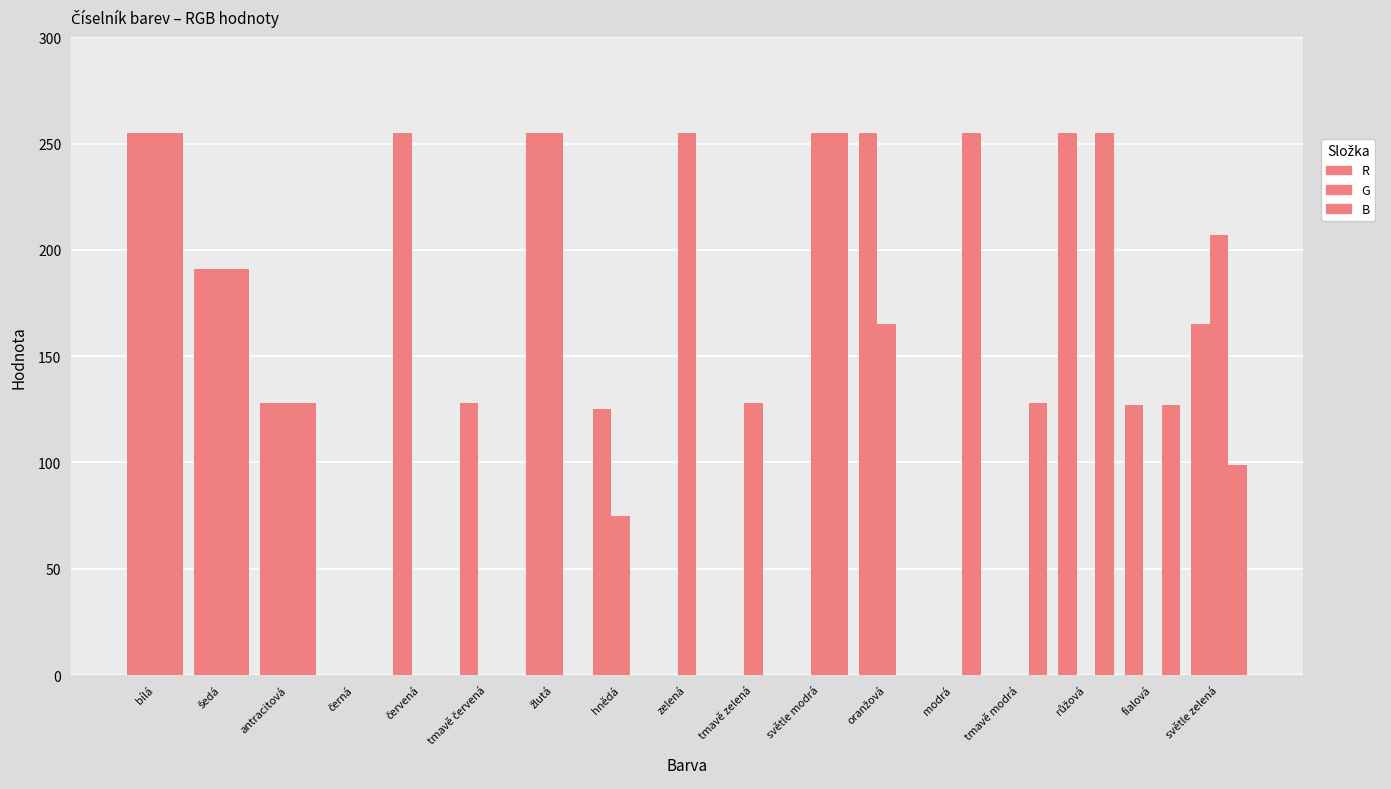

Which label corresponds to the smallest value in the chart?

černá